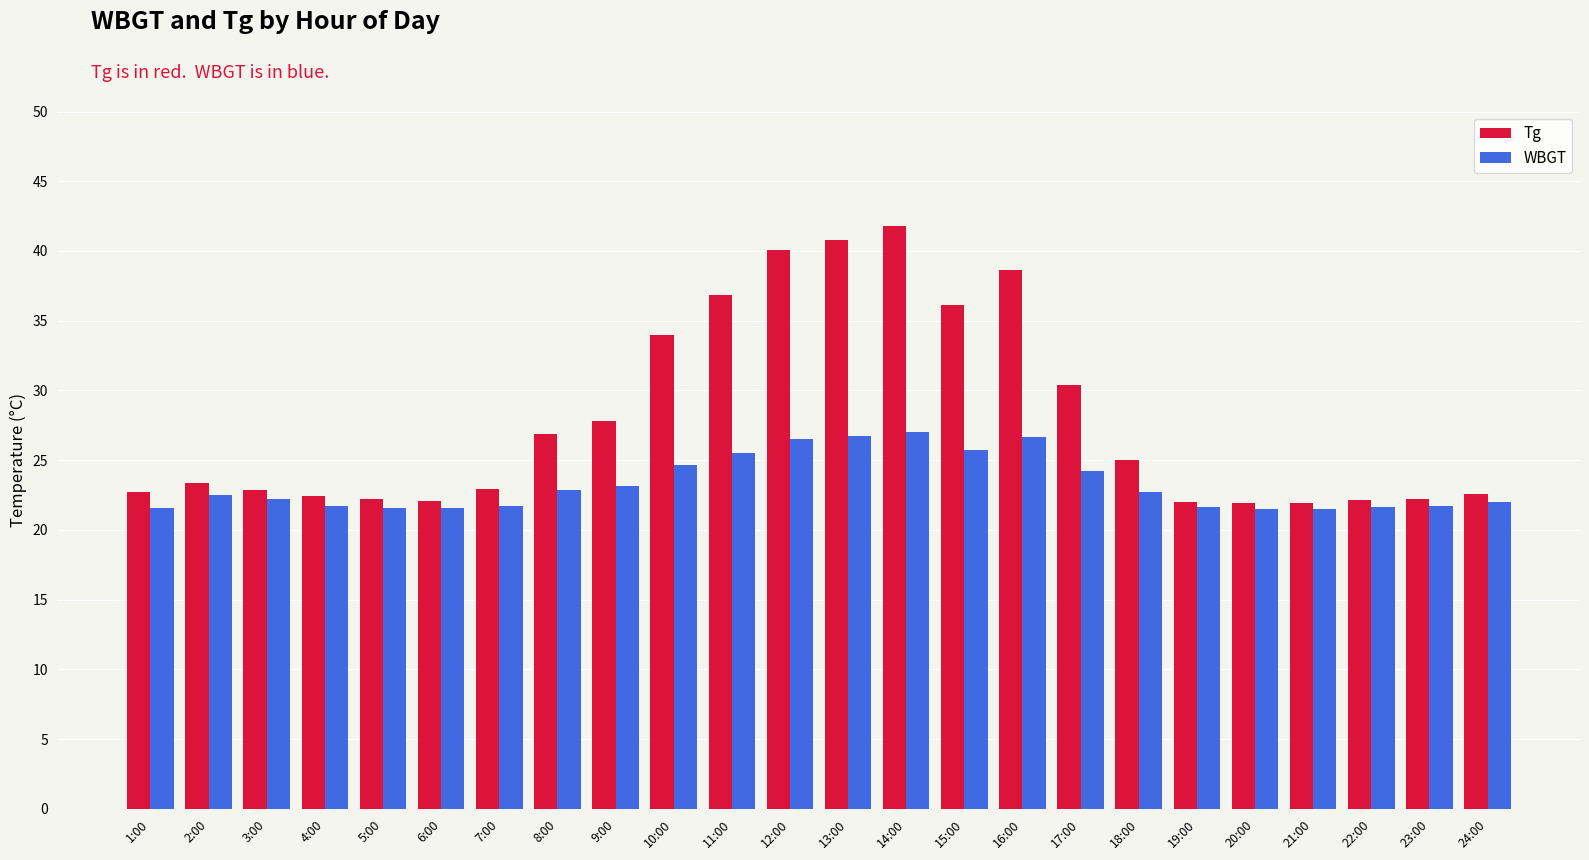

How many groups of bars are there?

24